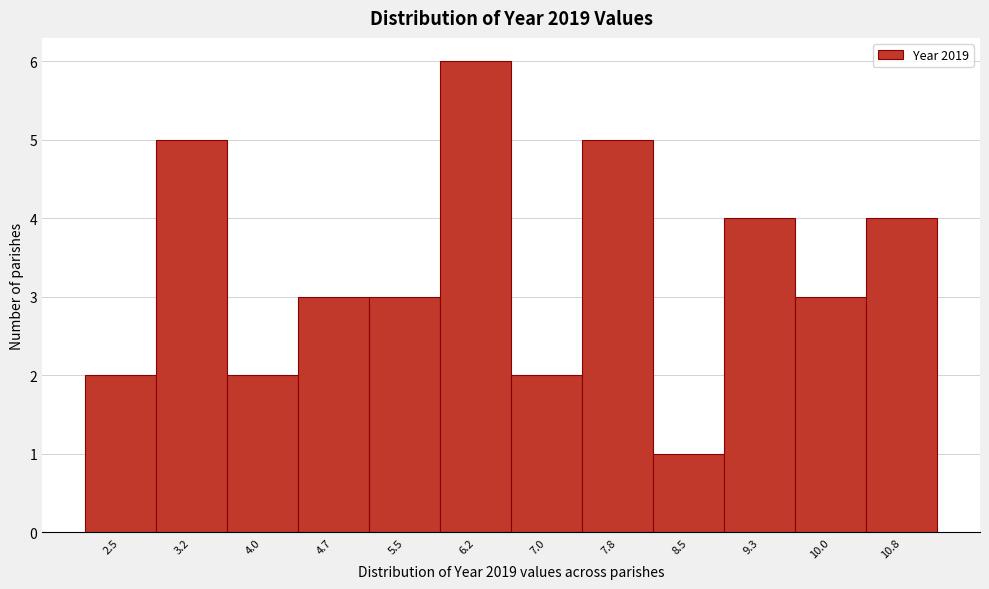

Reading right to left, what are all the values shown in this chart?

4	3	4	1	5	2	6	3	3	2	5	2